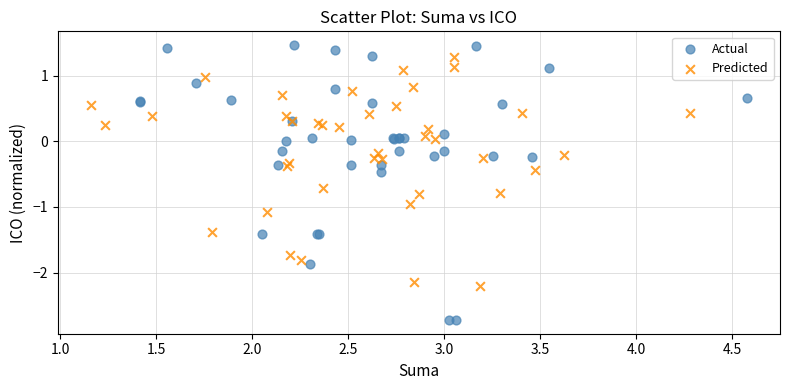

Which series has the widest spread of Y values?

Actual